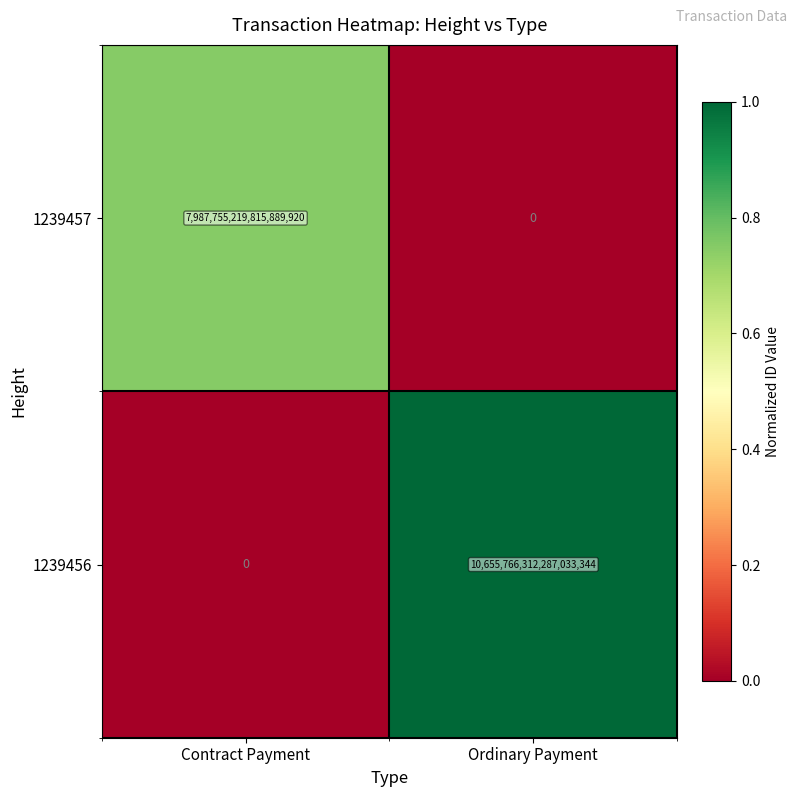

Which series has the largest total across all categories?

1239456